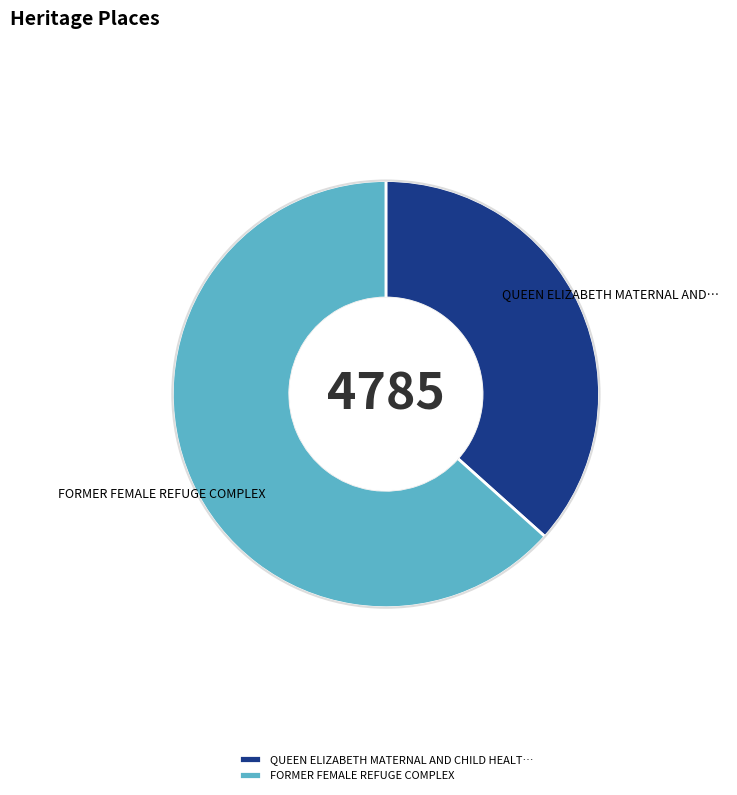

Is there a majority slice in this chart?

Yes